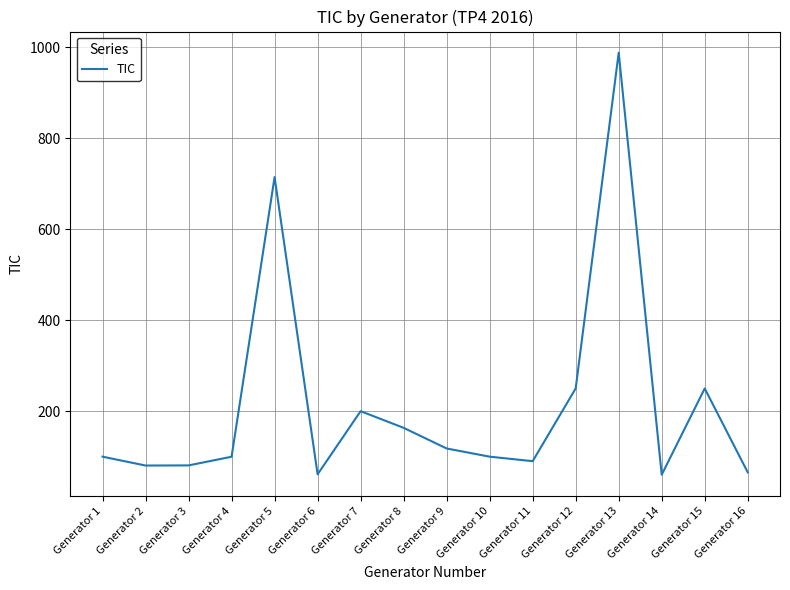

What is the smallest value displayed?

60.3